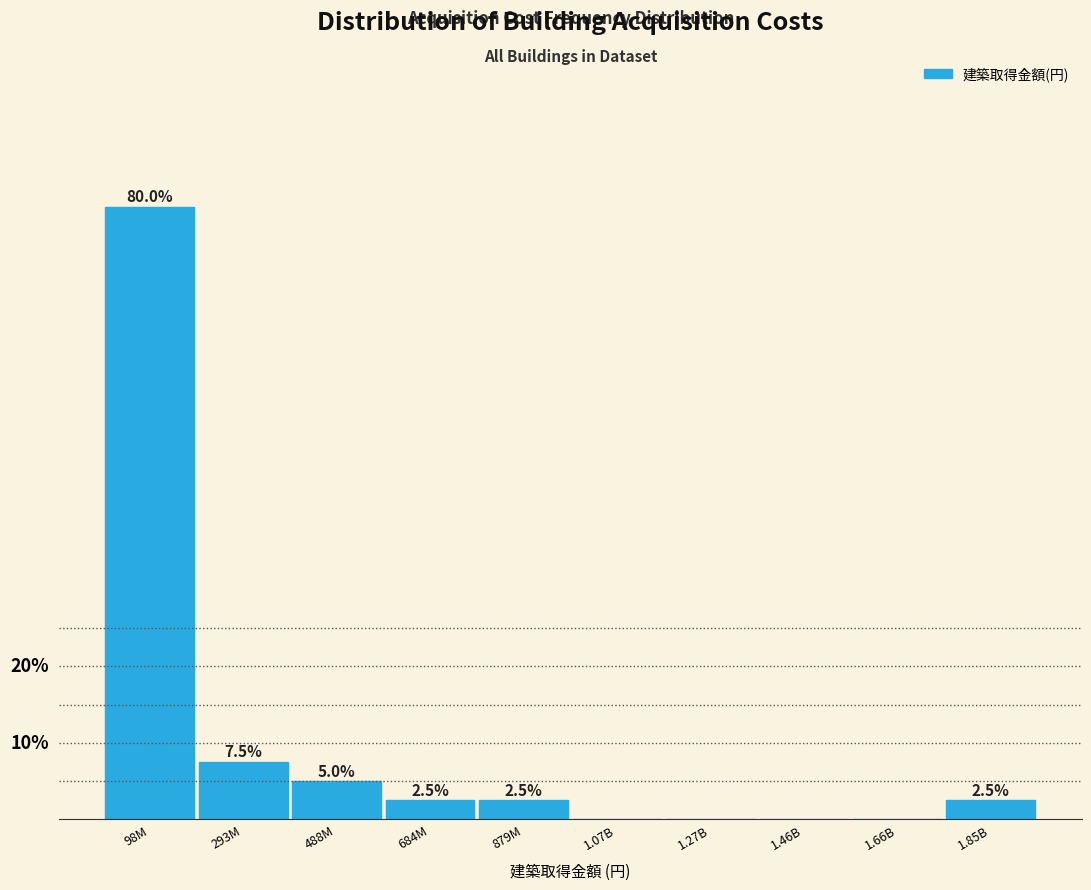

Which category has the highest value across all series?

98M